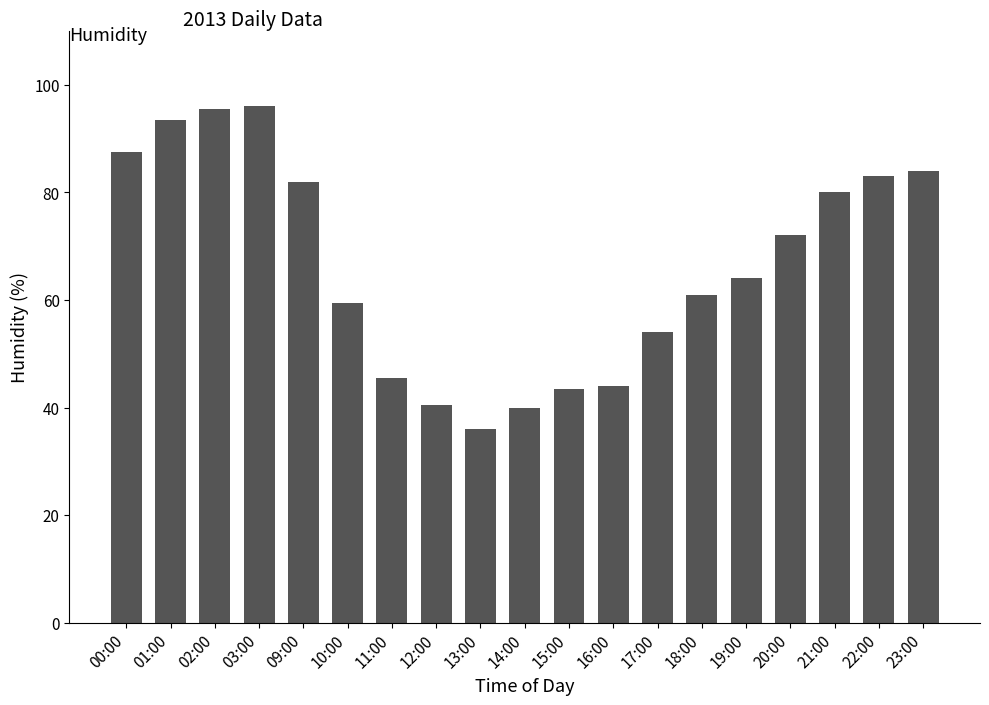

What position from the left is 17:00?

13